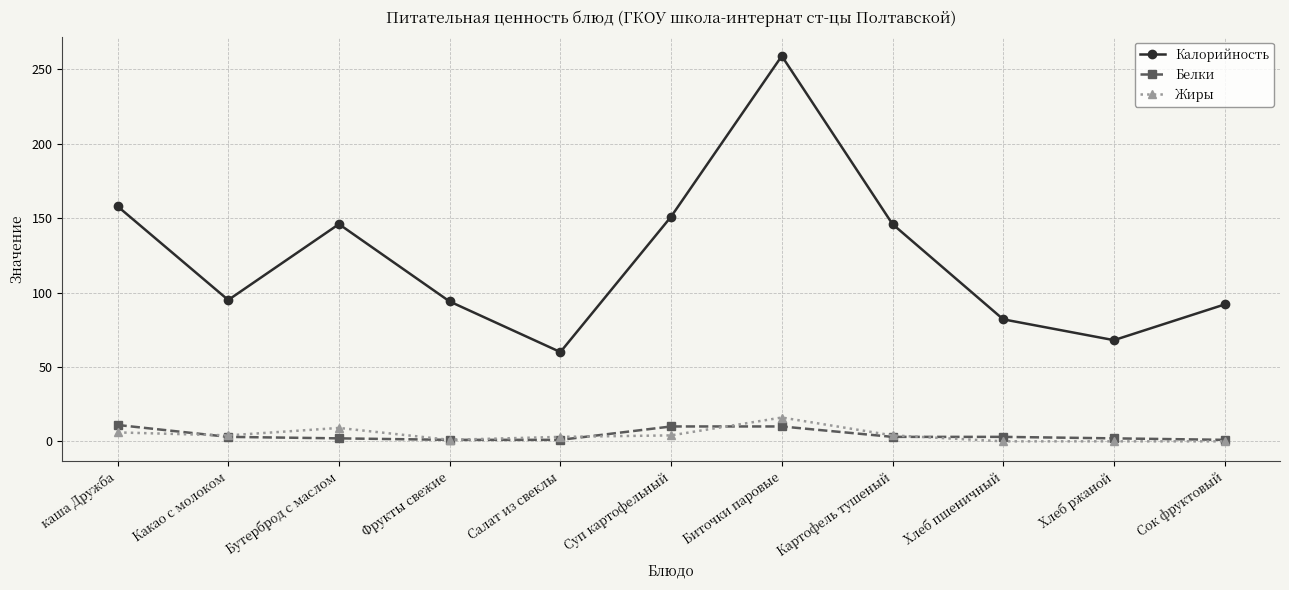

Rank the series at Бутерброд с маслом from lowest to highest value.

Белки, Жиры, Калорийность